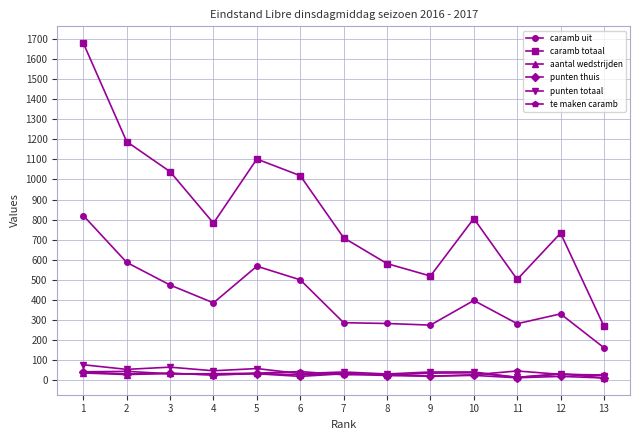

True or false: te maken caramb and caramb uit intersect in this chart.

False